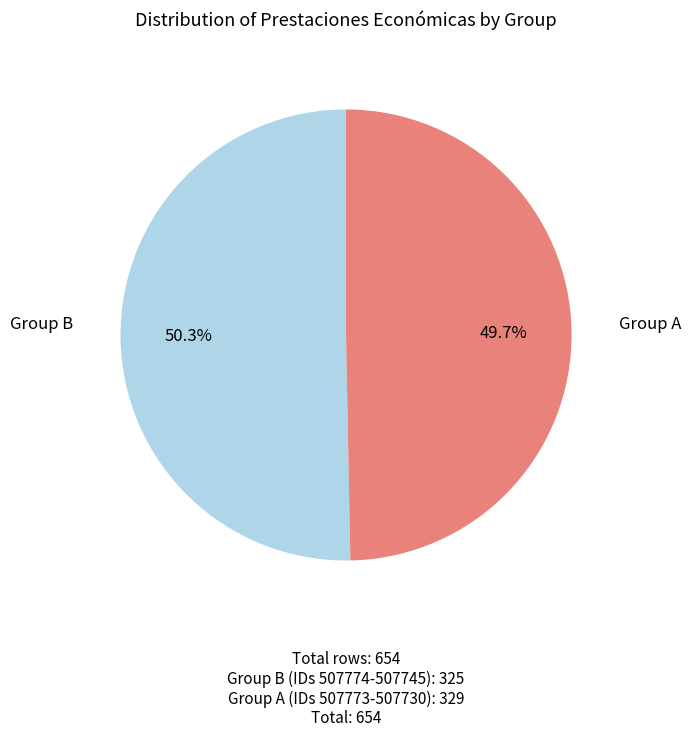

Is there a majority slice in this chart?

Yes